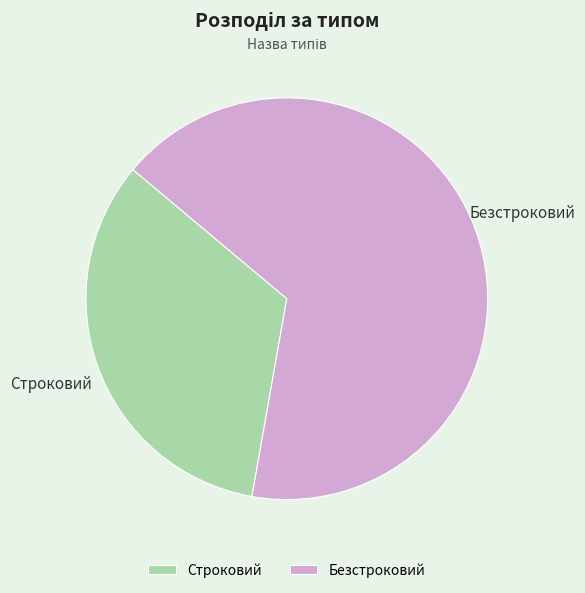

Between Безстроковий and Строковий, which is larger?

Безстроковий